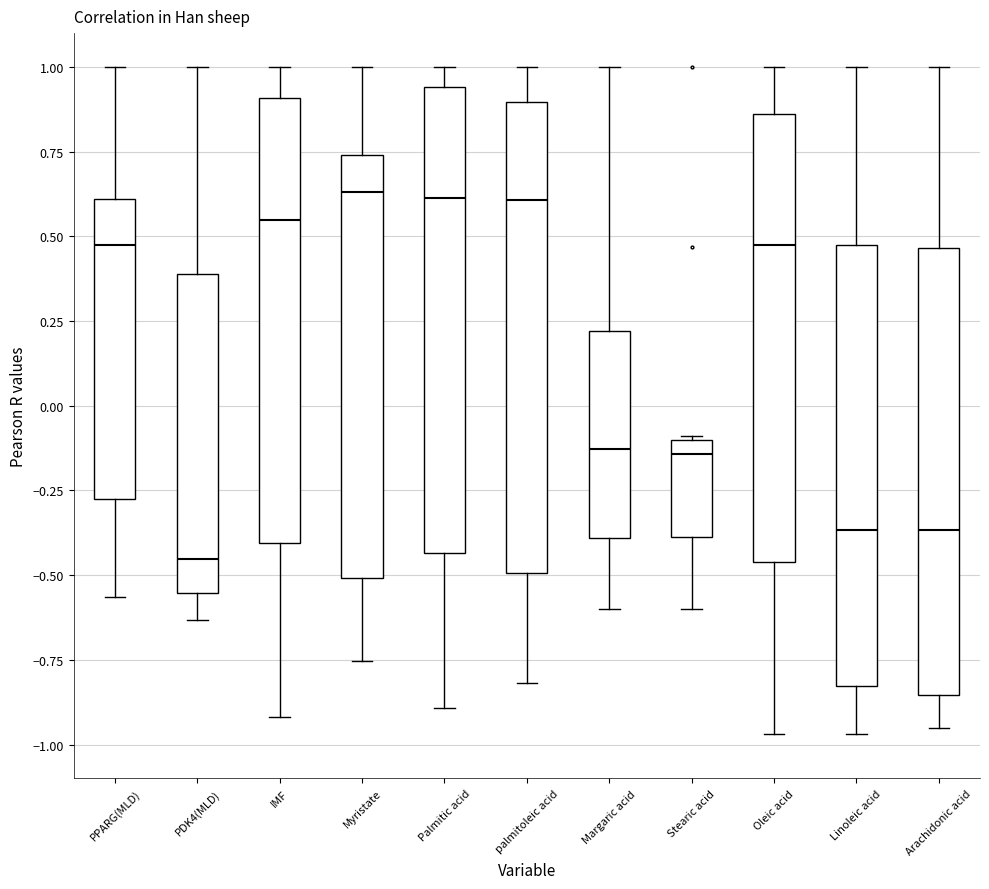

Where does the upper whisker of the box for Oleic acid end on the y-axis? The values are not printed on the chart, so give them approximately, as read against the axis.

1.00